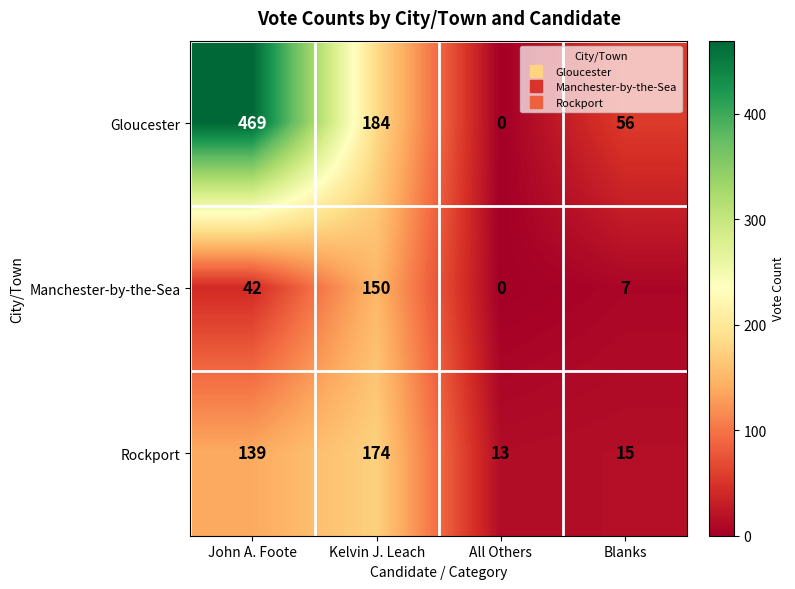

Rank the series by their average value, from lowest to highest.

Manchester-by-the-Sea, Rockport, Gloucester